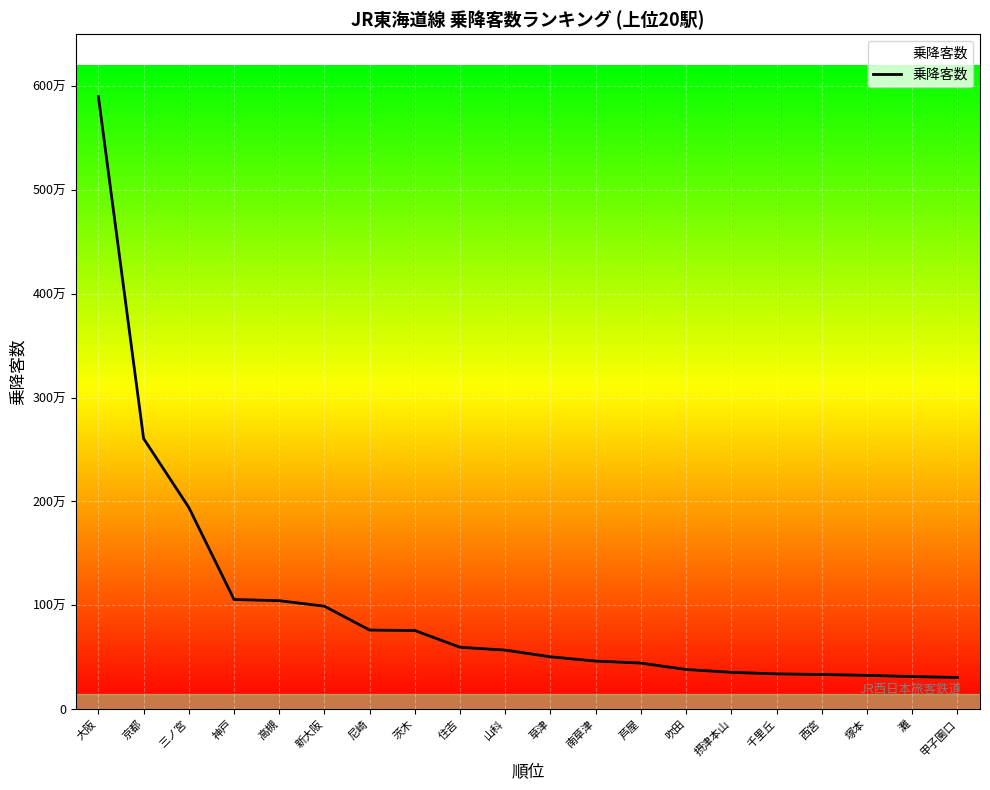

Which label corresponds to the smallest value in the chart?

甲子園口